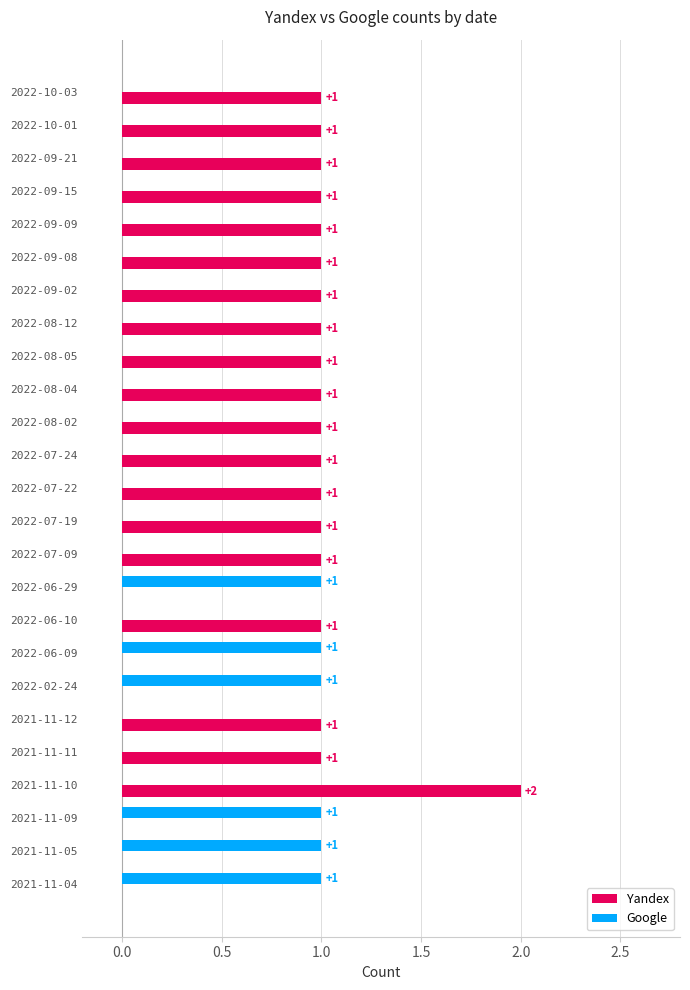

What is the maximum value shown in the chart?

2